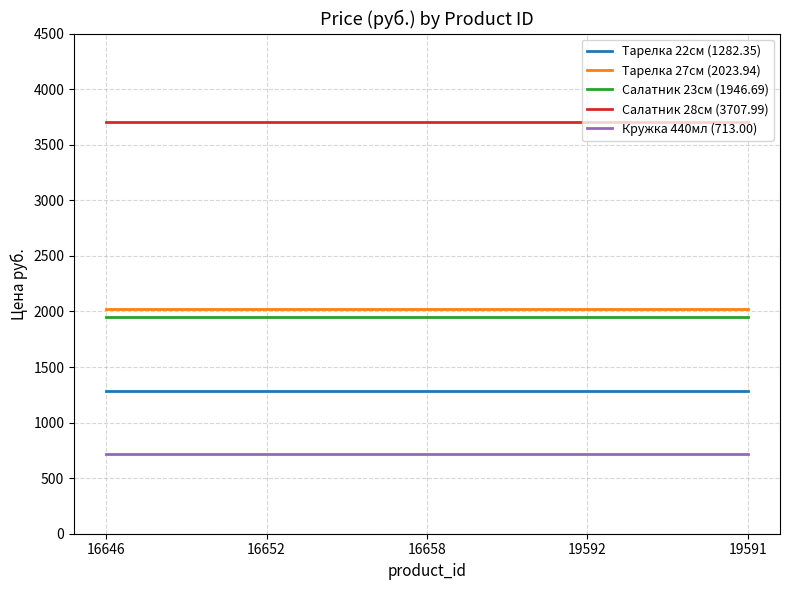

True or false: Тарелка 22см (1282.35) and Тарелка 27см (2023.94) cross at least once.

False